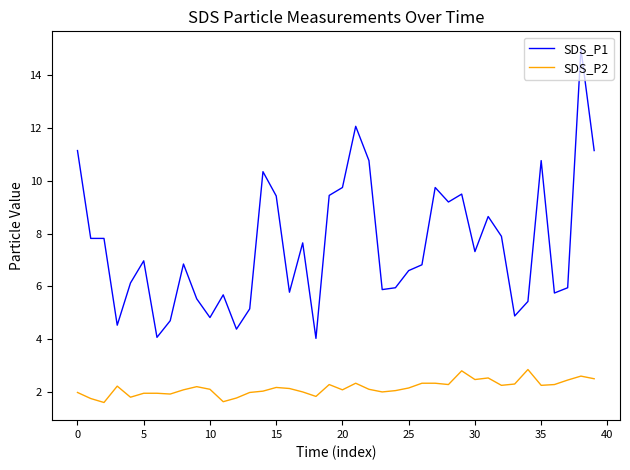

True or false: SDS_P1 and SDS_P2 cross at least once.

False